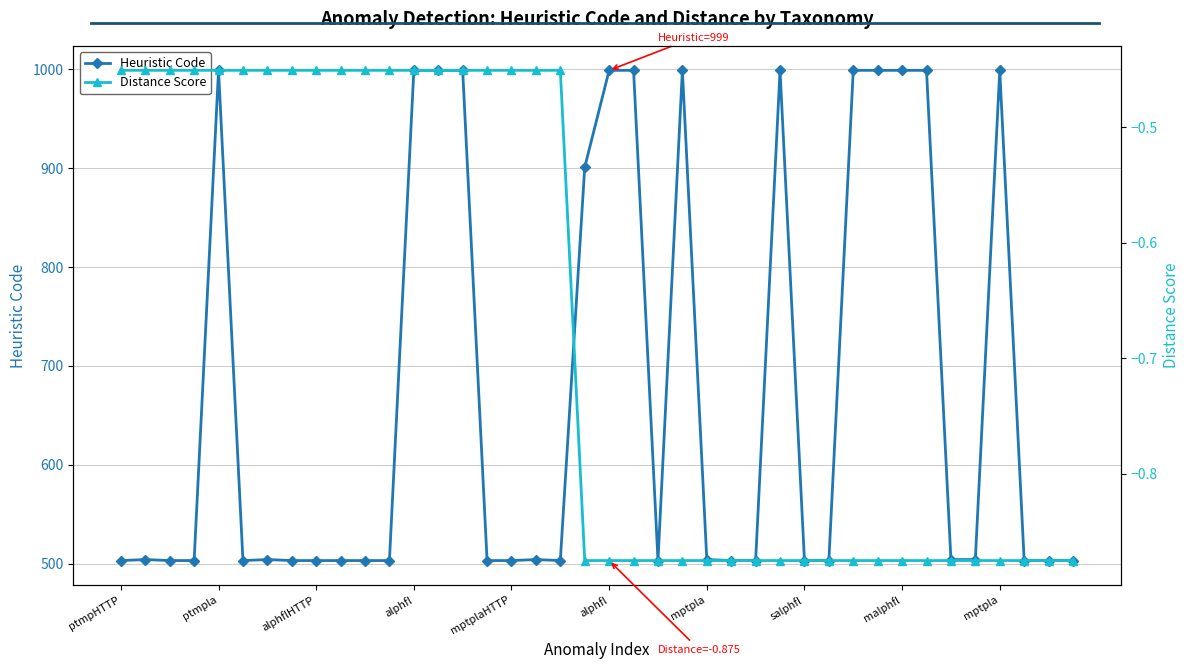

Reading right to left, what are all the values shown in this chart?

Heuristic Code: 503.0	503.0	503.0	999.0	504.0	504.0	999.0	999.0	999.0	999.0	503.0	503.0	999.0	503.0	503.0	504.0	999.0	503.0	999.0	999.0	901.0	503.0	504.0	503.0	503.0	999.0	999.0	999.0	503.0	503.0	503.0	503.0	503.0	504.0	503.0	999.0	503.0	503.0	504.0	503.0
Distance Score: -0.9	-0.9	-0.9	-0.9	-0.9	-0.9	-0.9	-0.9	-0.9	-0.9	-0.9	-0.9	-0.9	-0.9	-0.9	-0.9	-0.9	-0.9	-0.9	-0.9	-0.9	-0.5	-0.5	-0.5	-0.5	-0.5	-0.5	-0.5	-0.5	-0.5	-0.5	-0.5	-0.5	-0.5	-0.5	-0.5	-0.5	-0.5	-0.5	-0.5